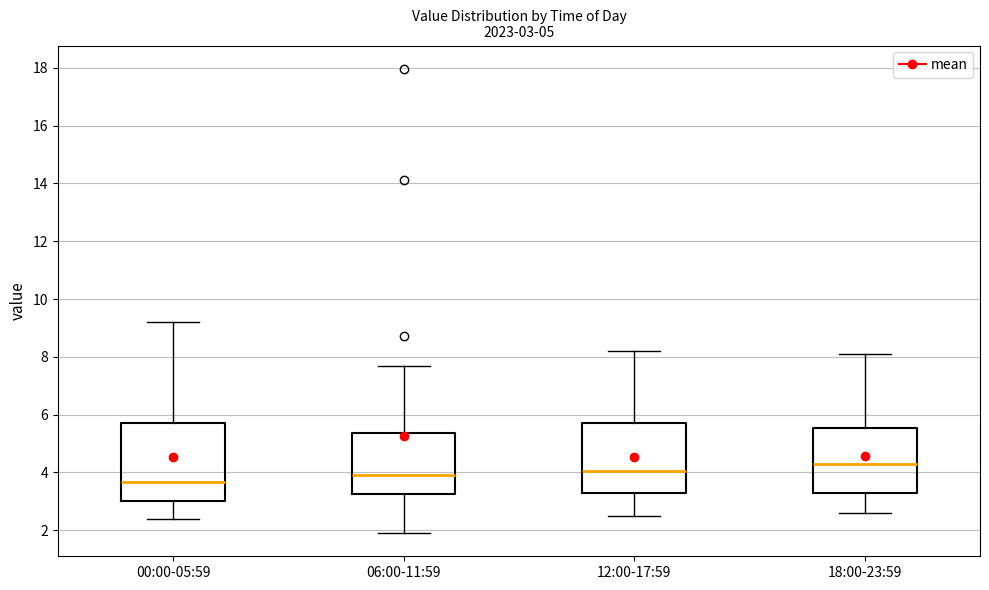

Which box's median line is the lowest?

00:00-05:59